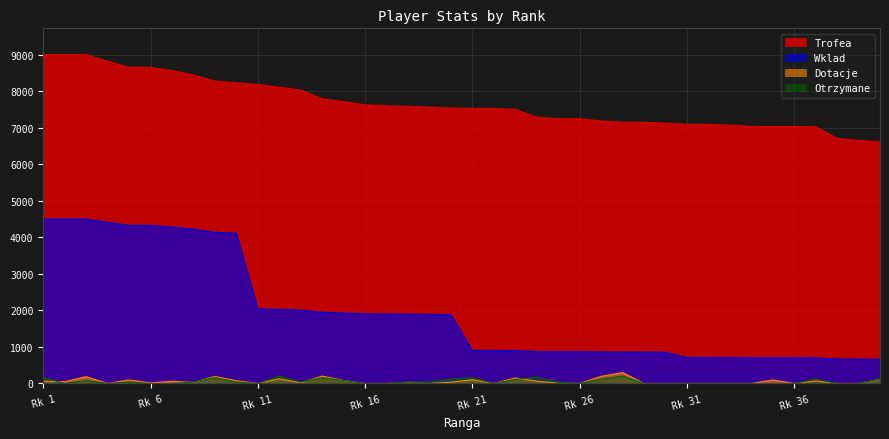

True or false: Otrzymane has a value of 200 at 28.

True